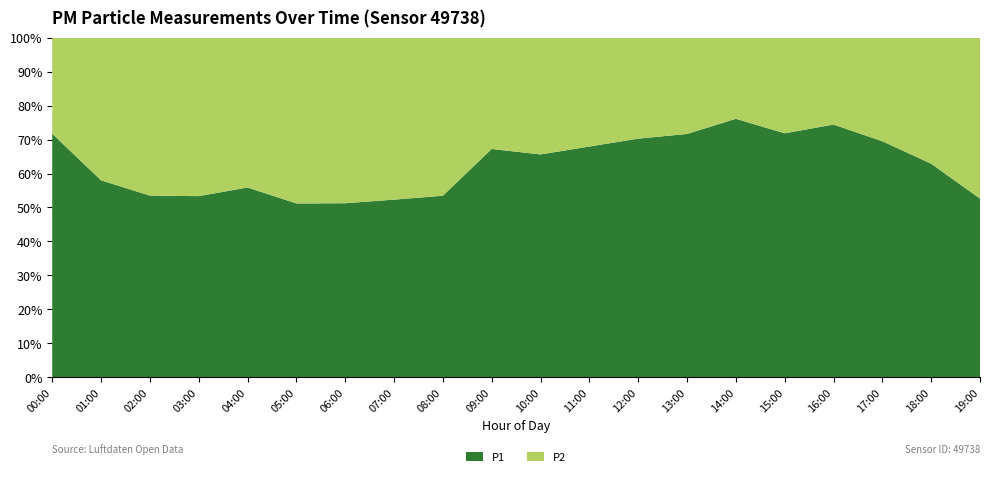

Reading right to left, list all the values displayed in this chart.

P1: 19:00=2.0	18:00=2.9	17:00=3.6	16:00=4.1	15:00=5.1	14:00=5.0	13:00=4.8	12:00=3.8	11:00=4.5	10:00=4.3	09:00=3.6	08:00=2.7	07:00=2.4	06:00=2.0	05:00=2.1	04:00=2.3	03:00=2.4	02:00=2.5	01:00=2.8	00:00=3.9
P2: 19:00=1.8	18:00=1.7	17:00=1.6	16:00=1.4	15:00=2.0	14:00=1.6	13:00=1.9	12:00=1.6	11:00=2.1	10:00=2.3	09:00=1.8	08:00=2.4	07:00=2.2	06:00=1.9	05:00=2.0	04:00=1.8	03:00=2.1	02:00=2.1	01:00=2.0	00:00=1.6